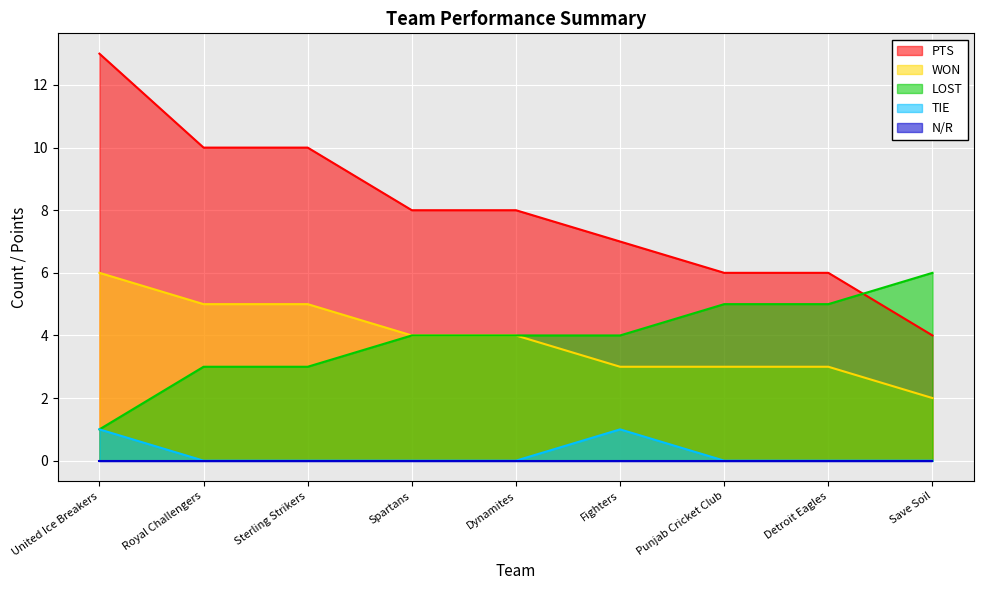

How many values in the WON series exceed 4?

3